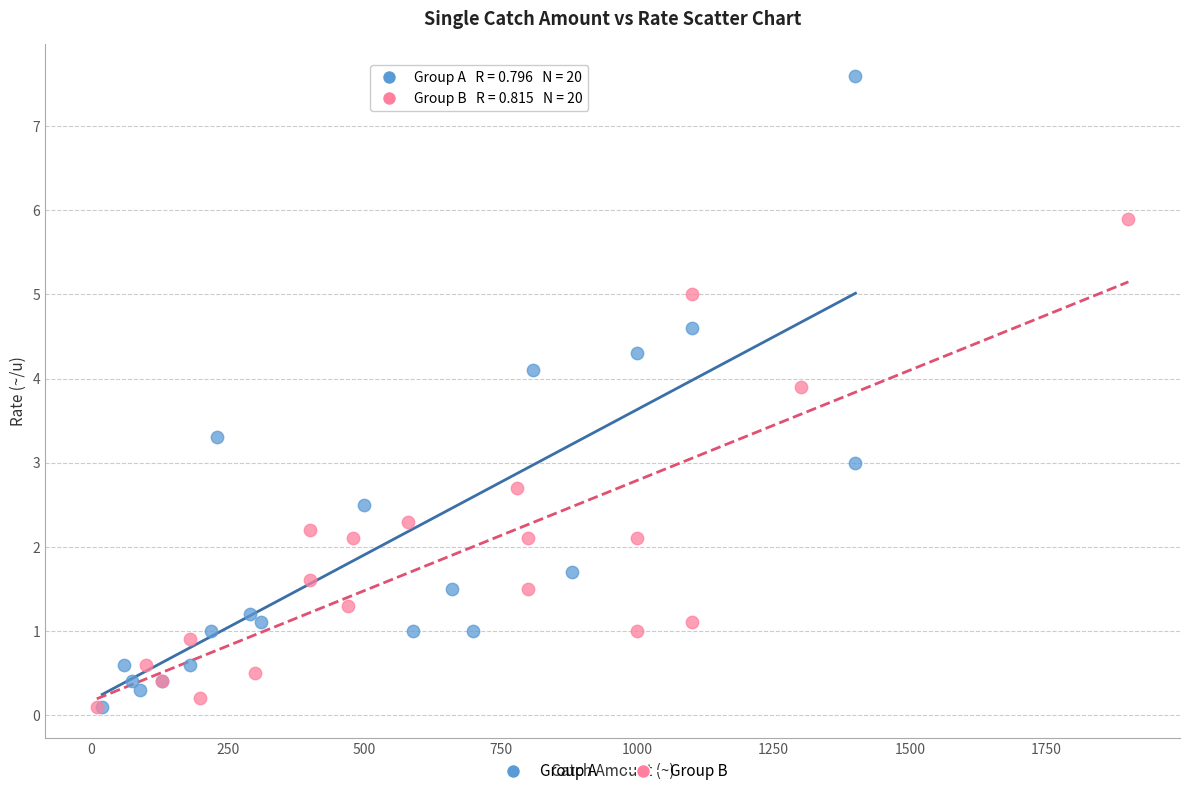

Which series contains the highest Y value?

Group A